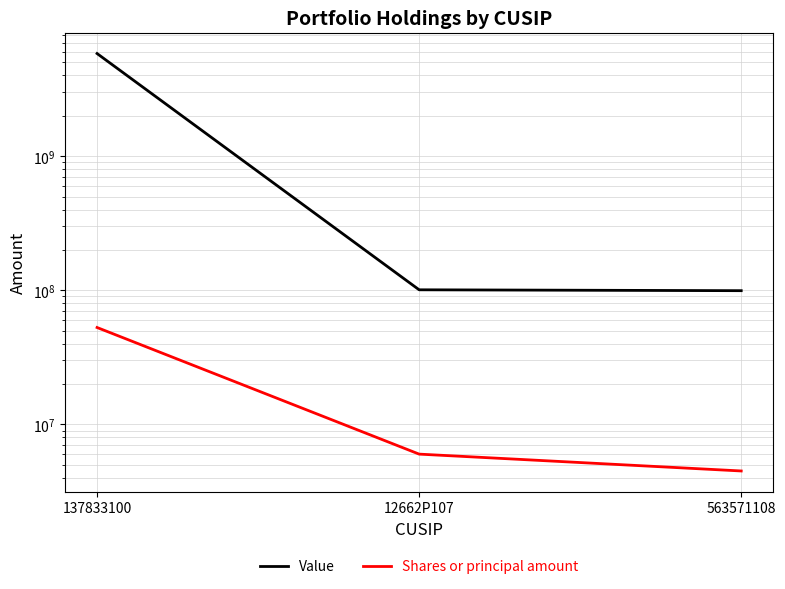

What is the smallest value displayed?

4492631